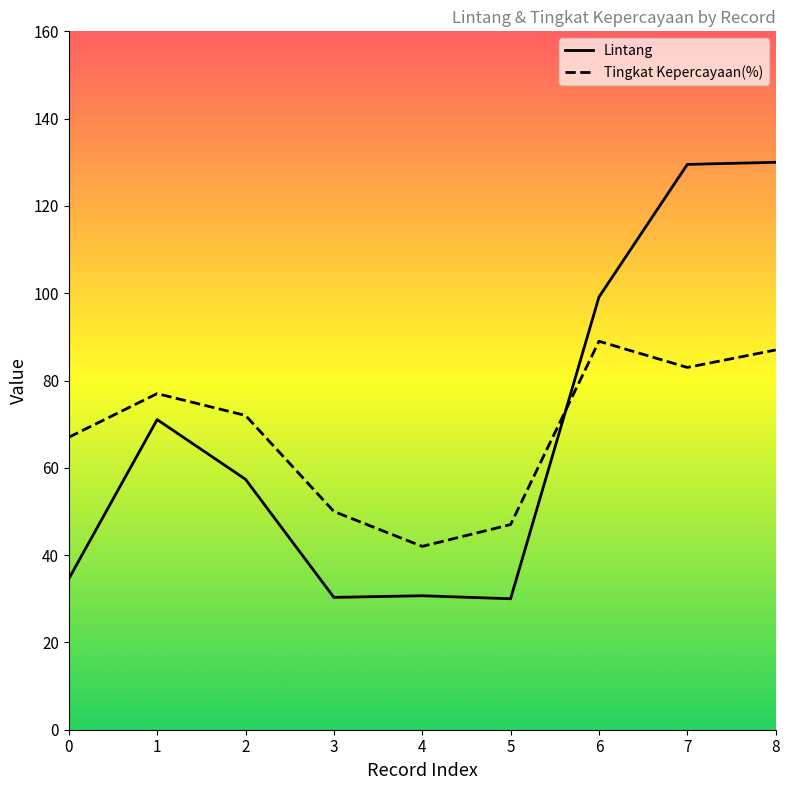

Rank the series by their maximum value, from lowest to highest.

Tingkat Kepercayaan(%), Lintang